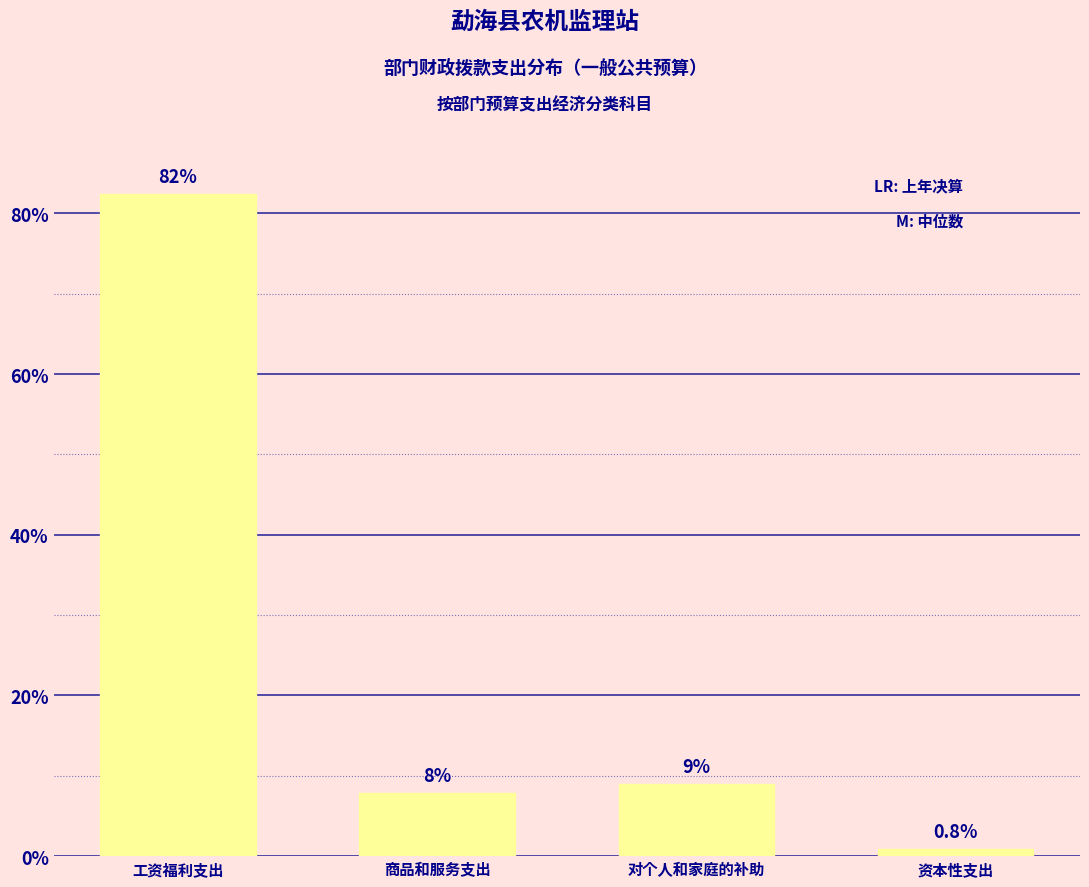

Reading right to left, what are all the values shown in this chart?

资本性支出=0.8	对个人和家庭的补助=8.9	商品和服务支出=7.8	工资福利支出=82.4